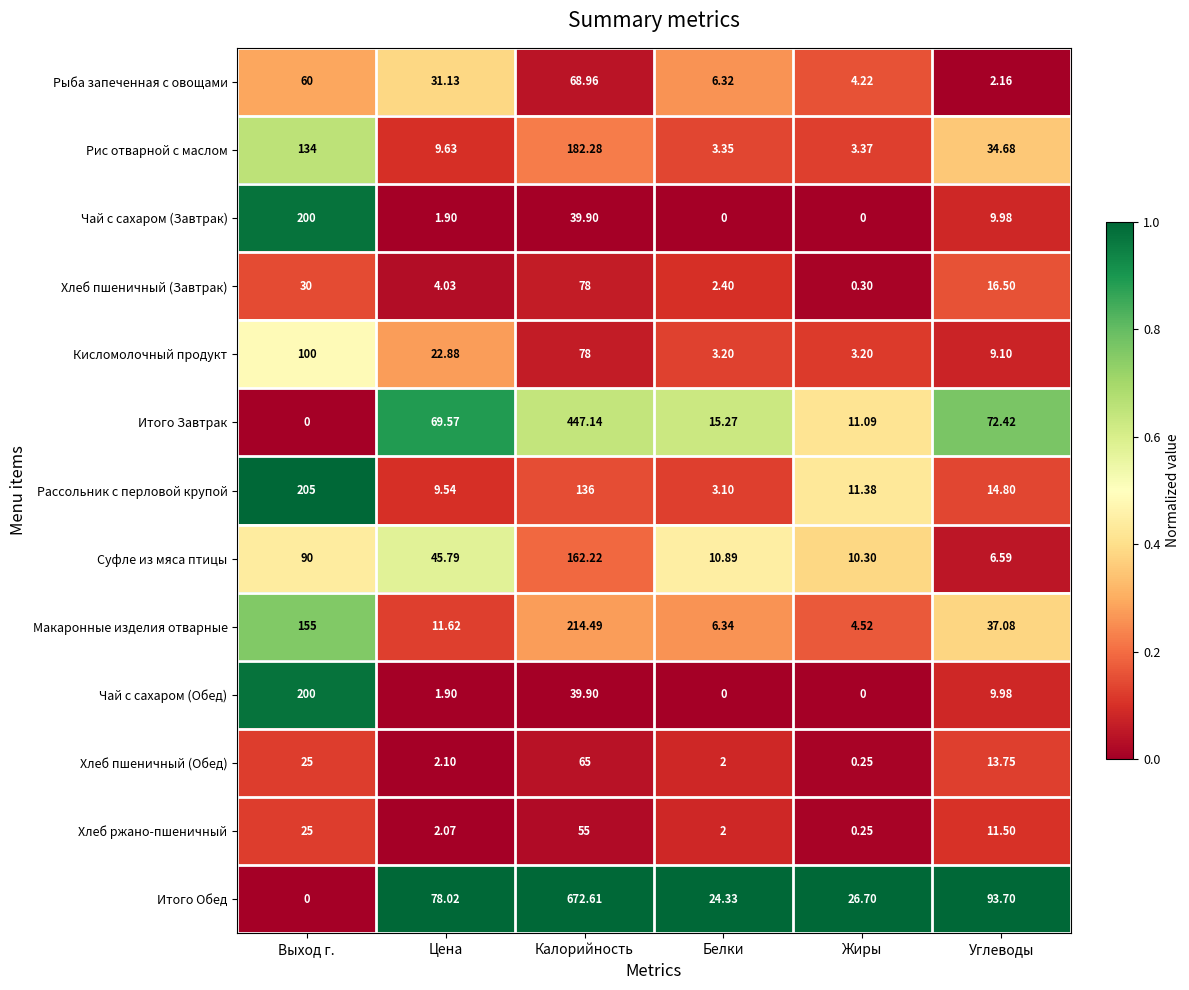

Which label corresponds to the largest value in the chart?

Калорийность